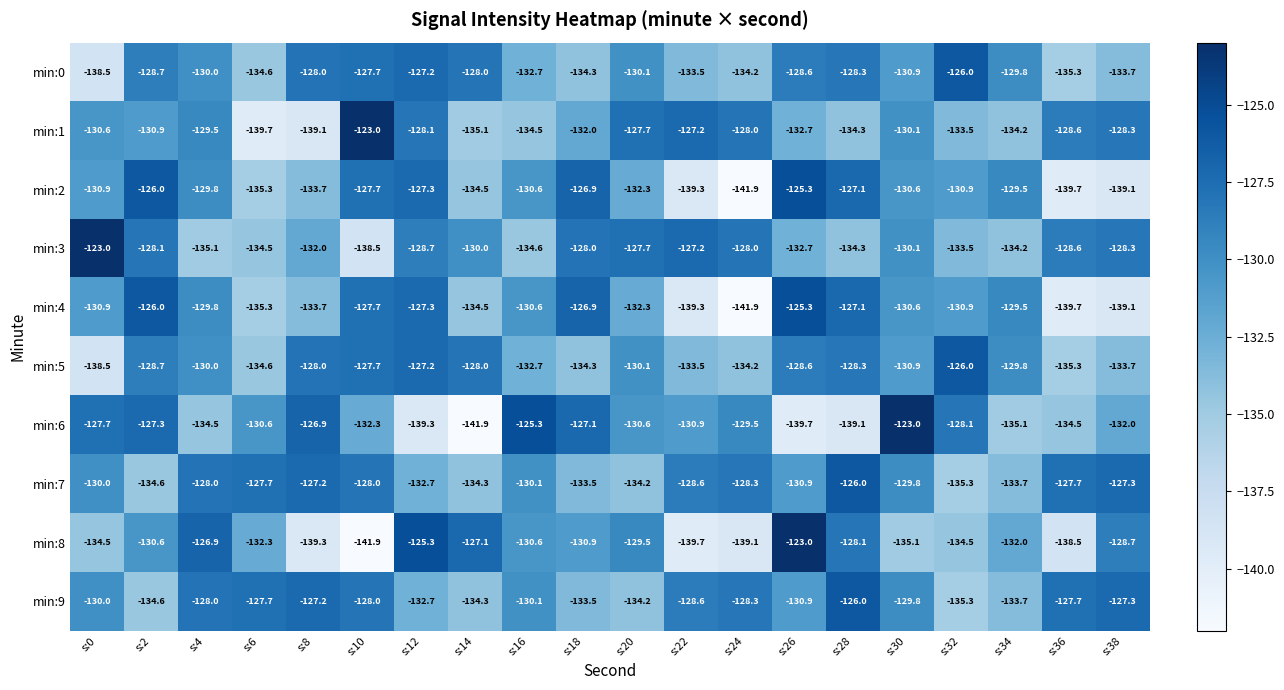

What is the difference between the maximum and minimum values in the min:0 series?

12.5